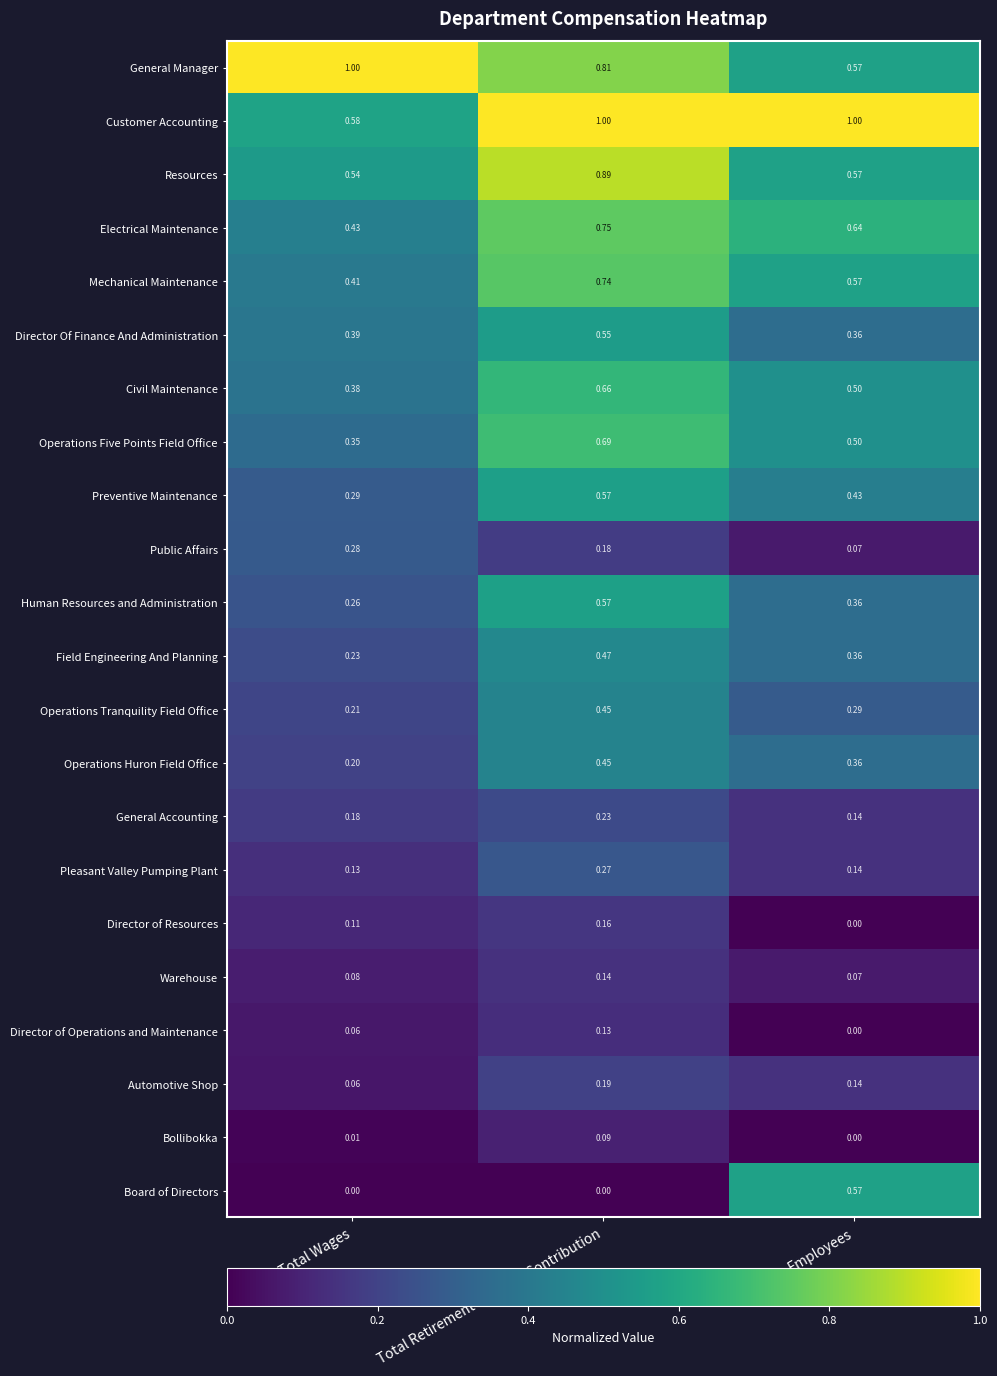

Which series changed the most between Total Retirement & Health Contribution and Employees?

Board of Directors